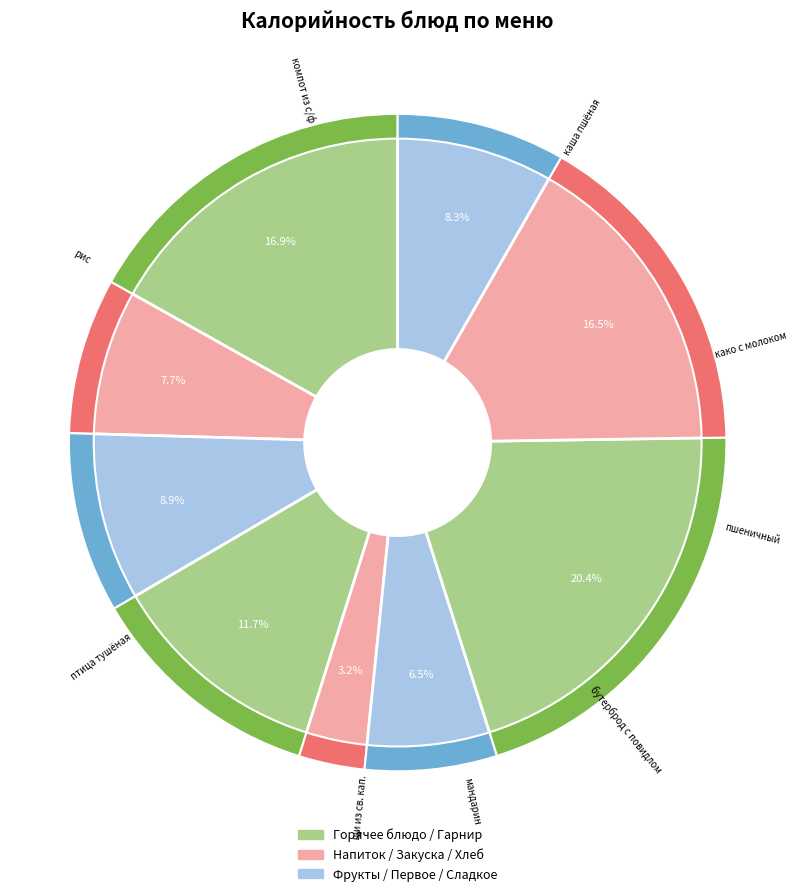

To the nearest percent, what is the difference between the largest and smallest slice percentages?

17%